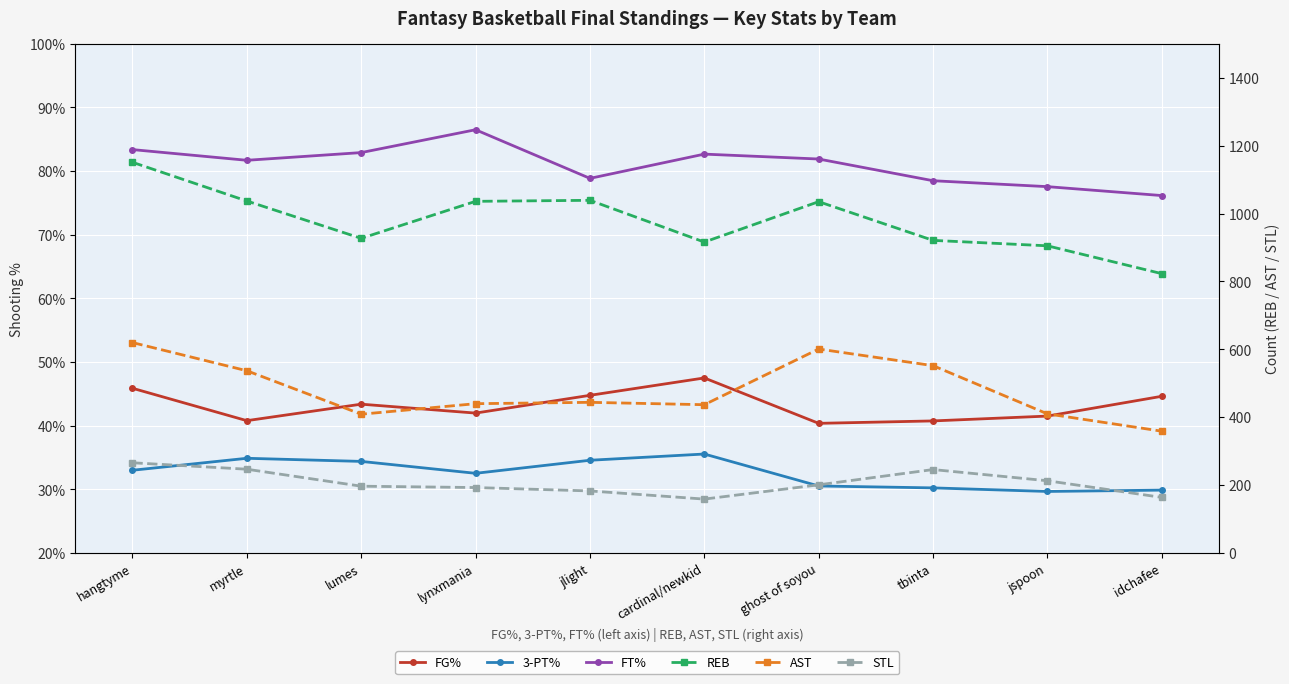

How many categories are shown in the chart?

10